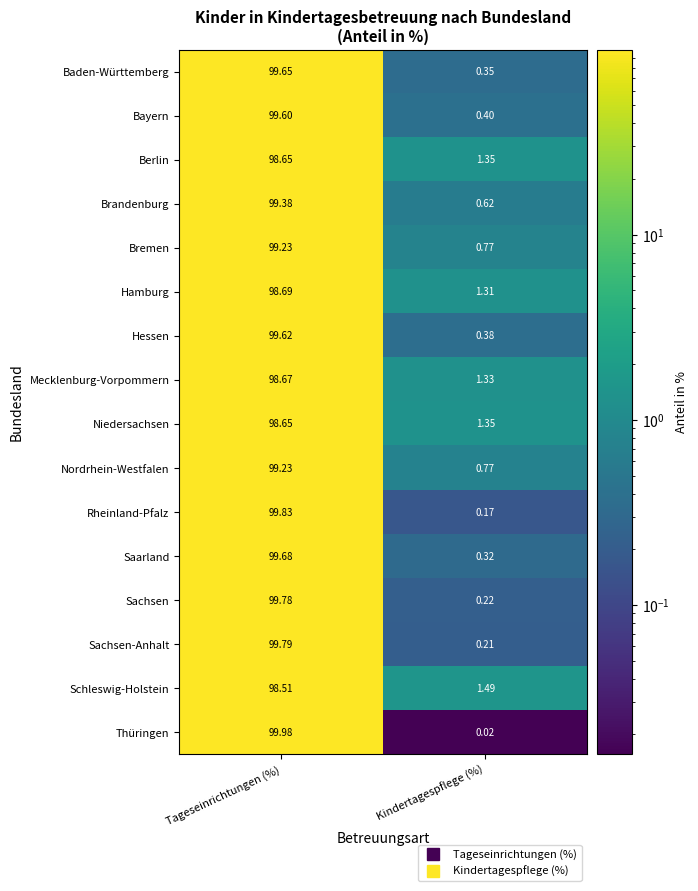

Which series has the largest range (max minus min)?

Thüringen